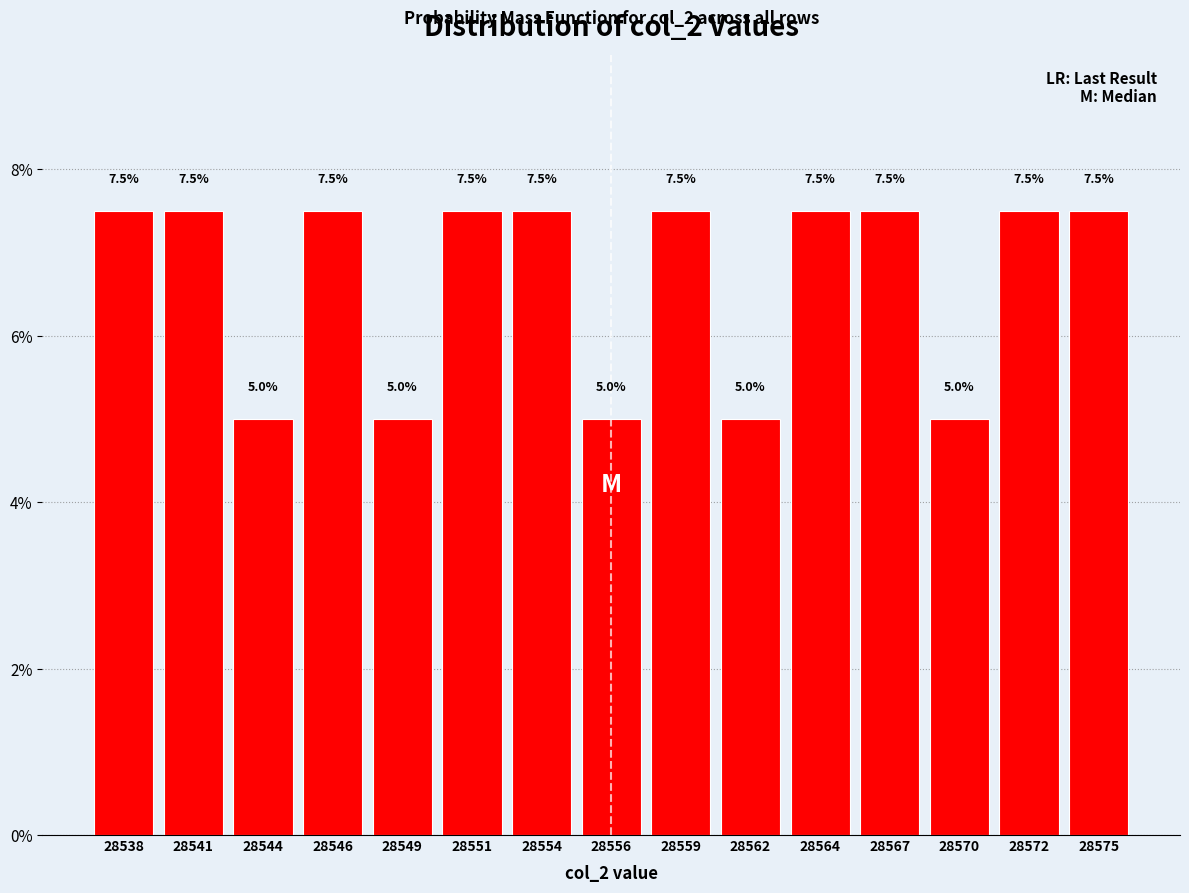

Reading left to right, extract all data points from this chart.

7.5	7.5	5.0	7.5	5.0	7.5	7.5	5.0	7.5	5.0	7.5	7.5	5.0	7.5	7.5